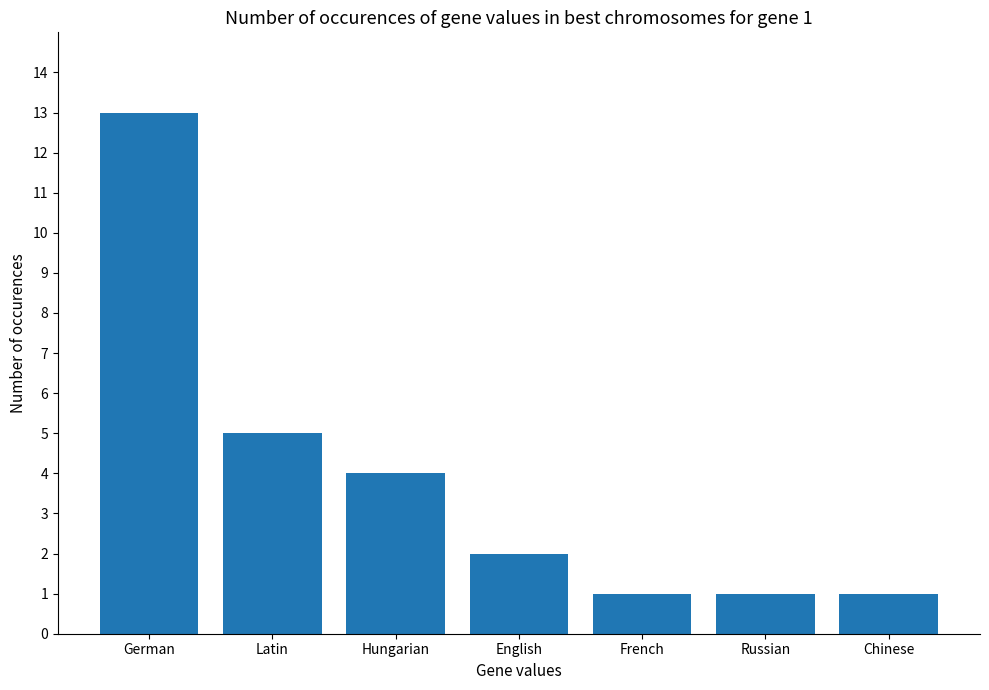

What is the ratio of the value at German to the value at Latin?

2.6